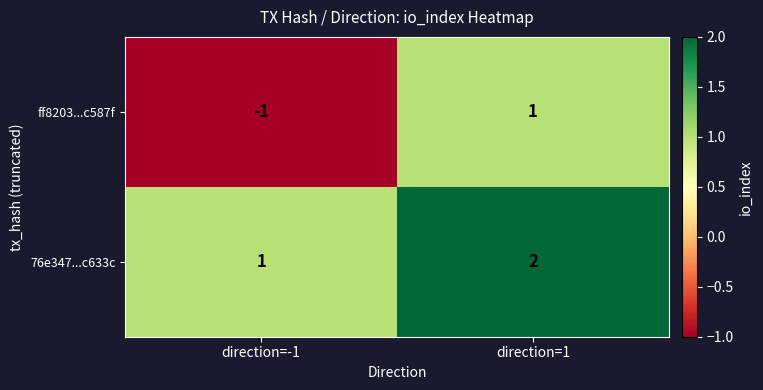

The ff8203...c587f series shows 2 at direction=1. True or false?

False